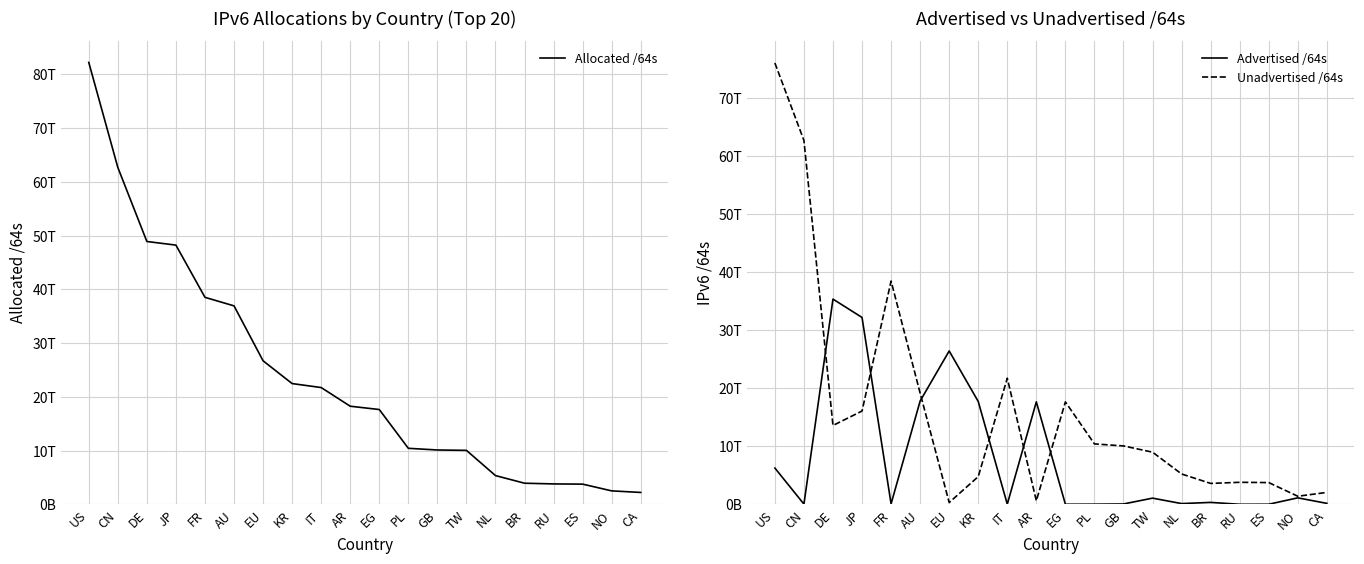

At which label is Advertised /64s closest to 17665200750592?

AR